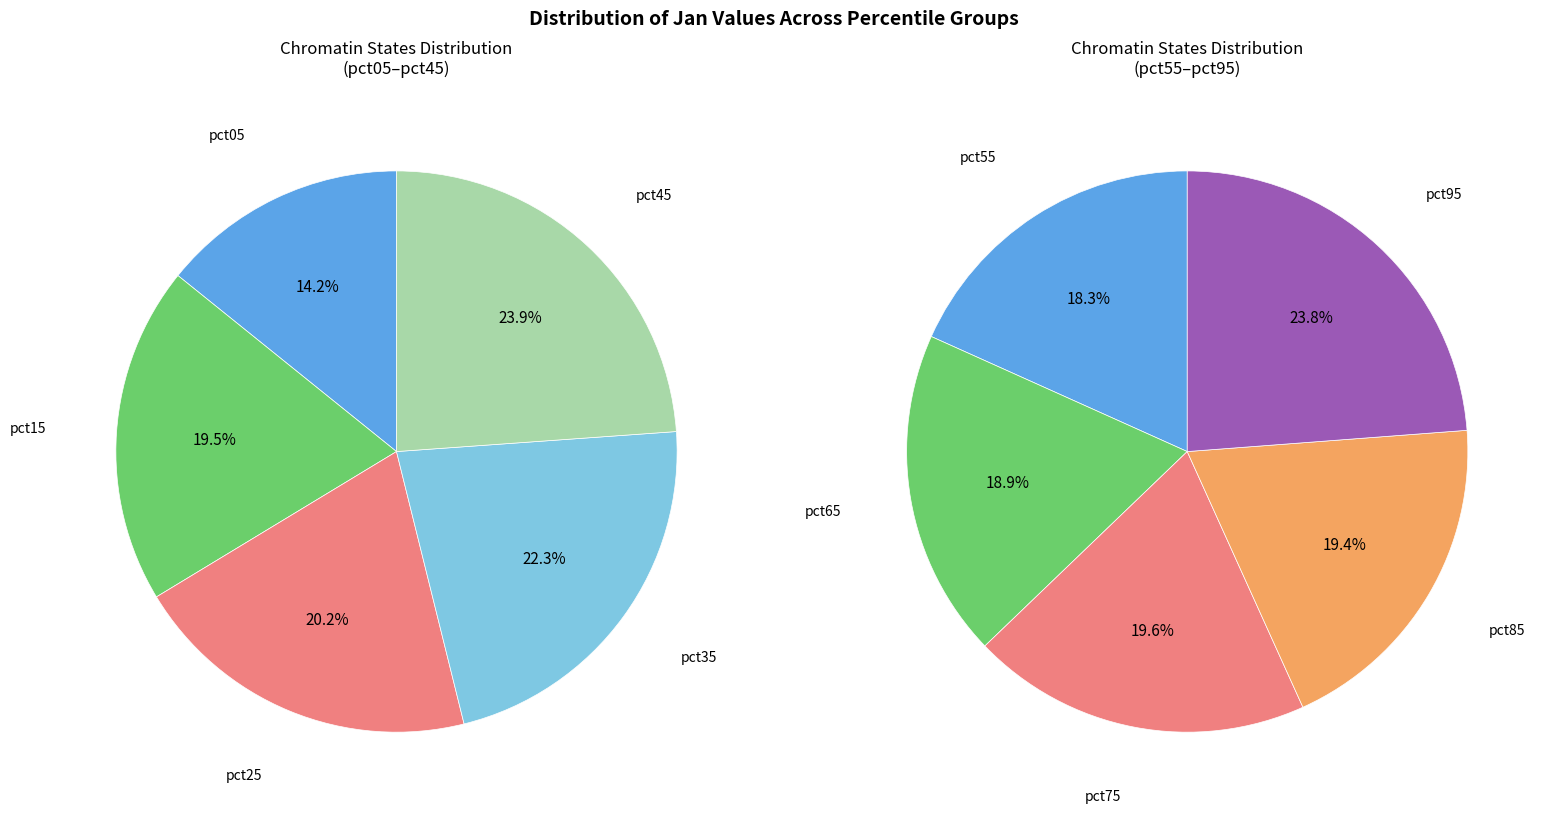

True or false: pct55 accounts for 4% of the total.

False